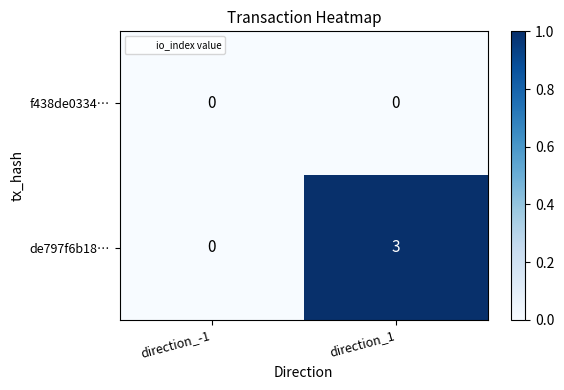

Between direction_-1 and direction_1, which series saw the biggest shift?

de797f6b18…